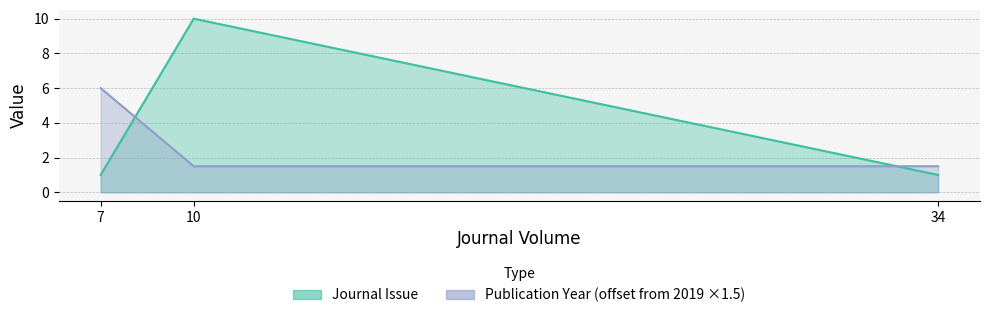

What are all the series names shown in the legend?

Journal Issue, Publication Year